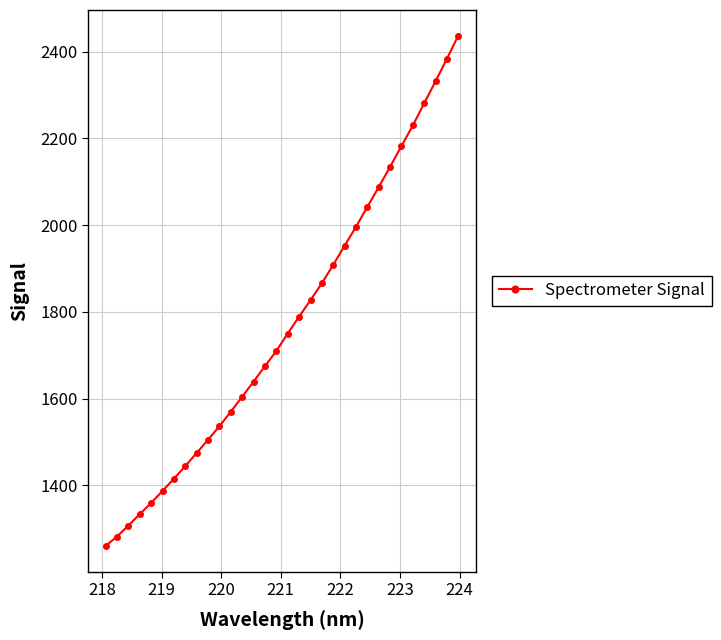

Is this an area chart (filled region under the line)?

No